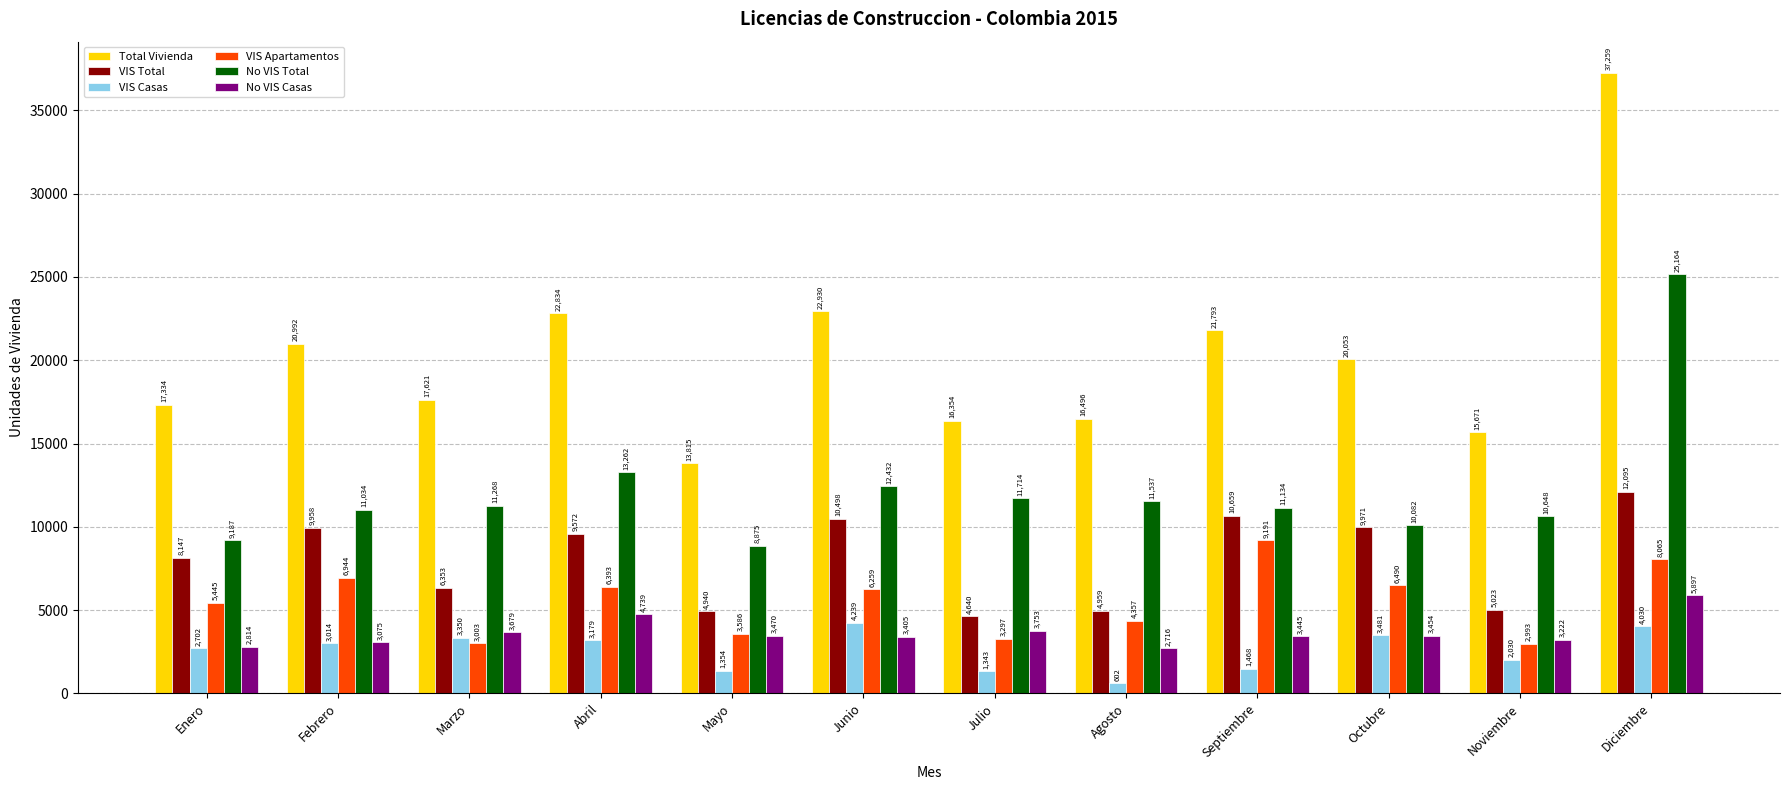

Where is VIS Casas nearest to the value 2420?

Enero